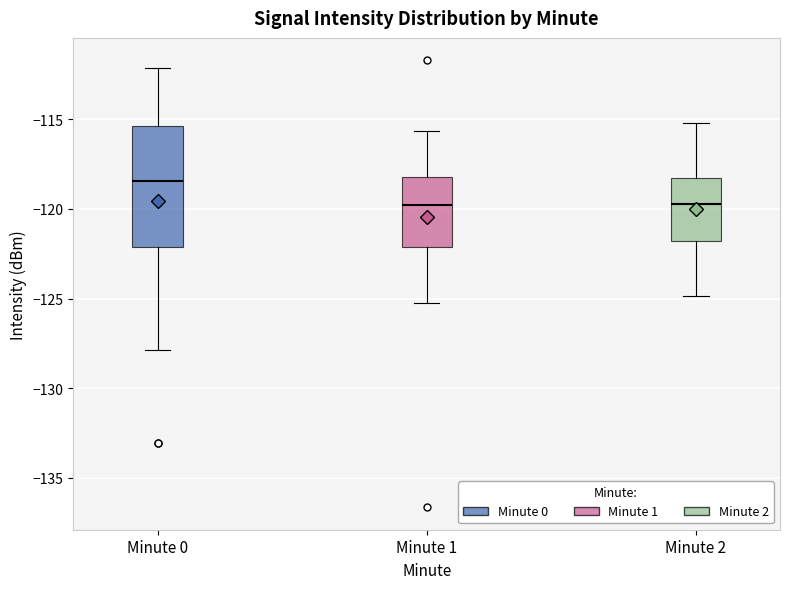

Reading left to right, read every box against the y-axis: the position of its median line, the range the box covers, and the ends of its whiskers. The values are not printed on the chart, so give them approximately, as read against the axis.

Minute 0: median -118.5, box -122.0 to -115.5, whiskers -128.0 to -112.0
Minute 1: median -120.0, box -122.0 to -118.0, whiskers -125.0 to -115.5
Minute 2: median -119.5, box -122.0 to -118.5, whiskers -125.0 to -115.0